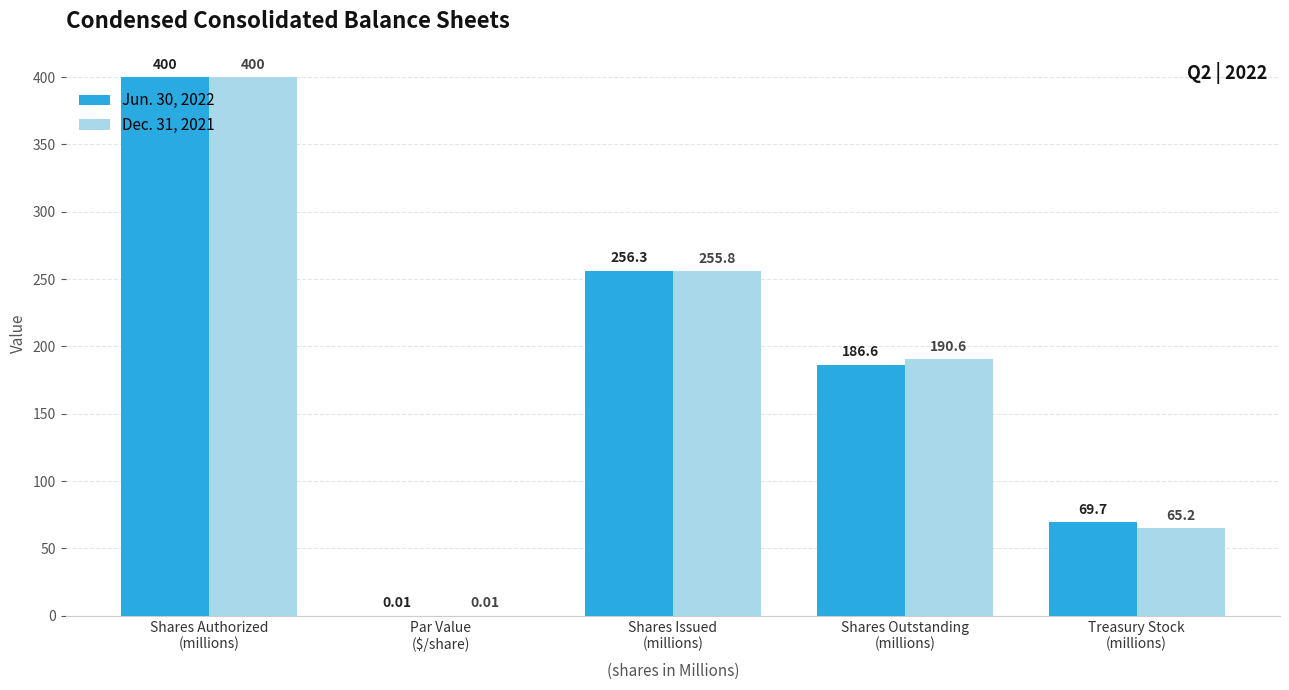

What is the sum of all Jun. 30, 2022 values?

912.6